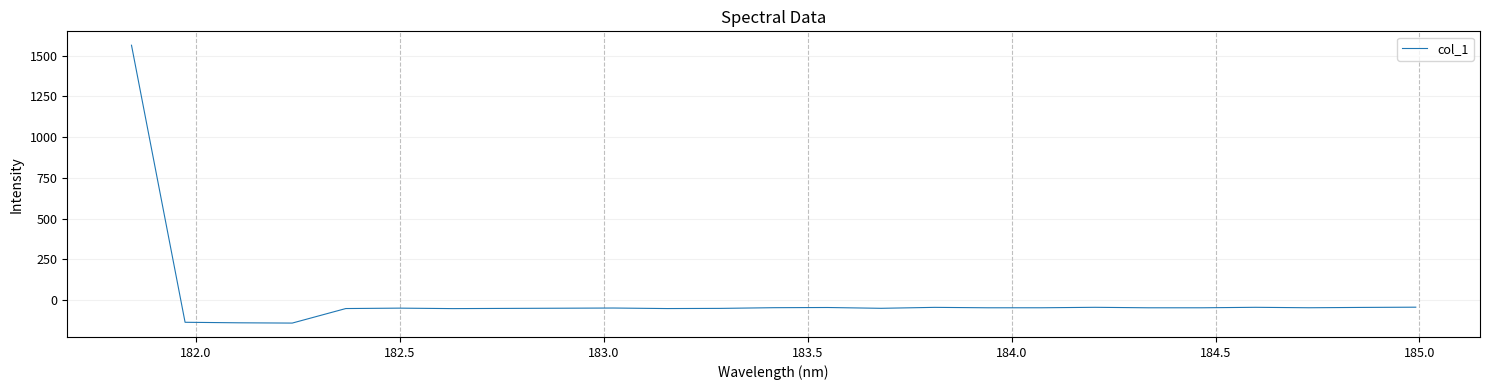

What is the smallest value displayed?

-141.4